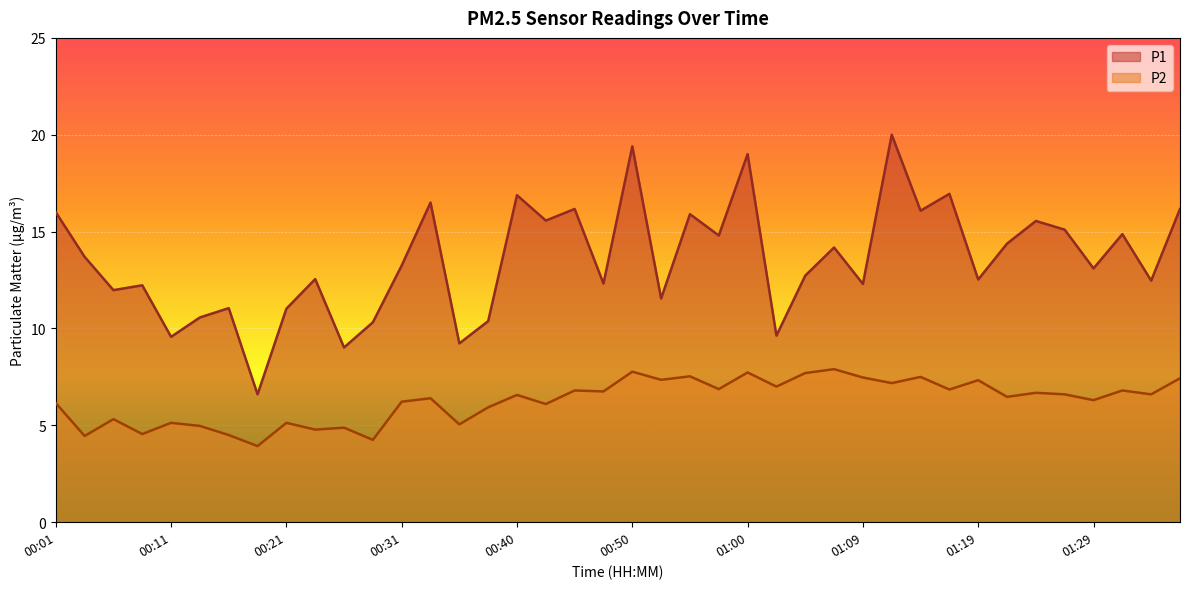

Where is the first local minimum for P2?

00:04